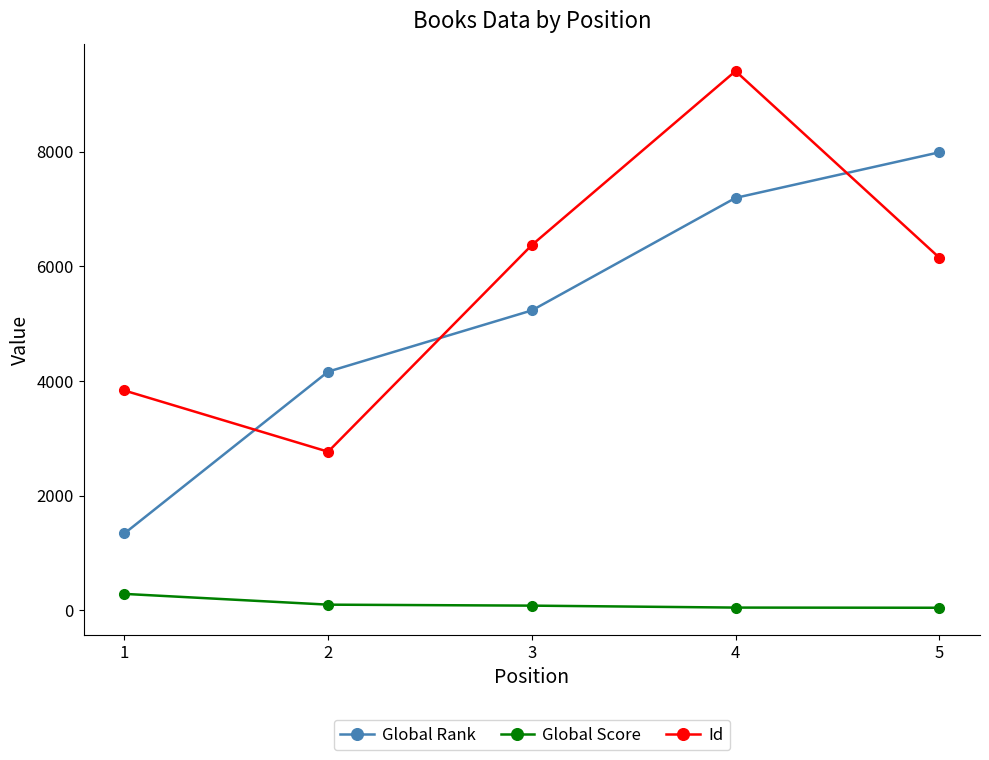

What is the total value across all series at 4?

16641